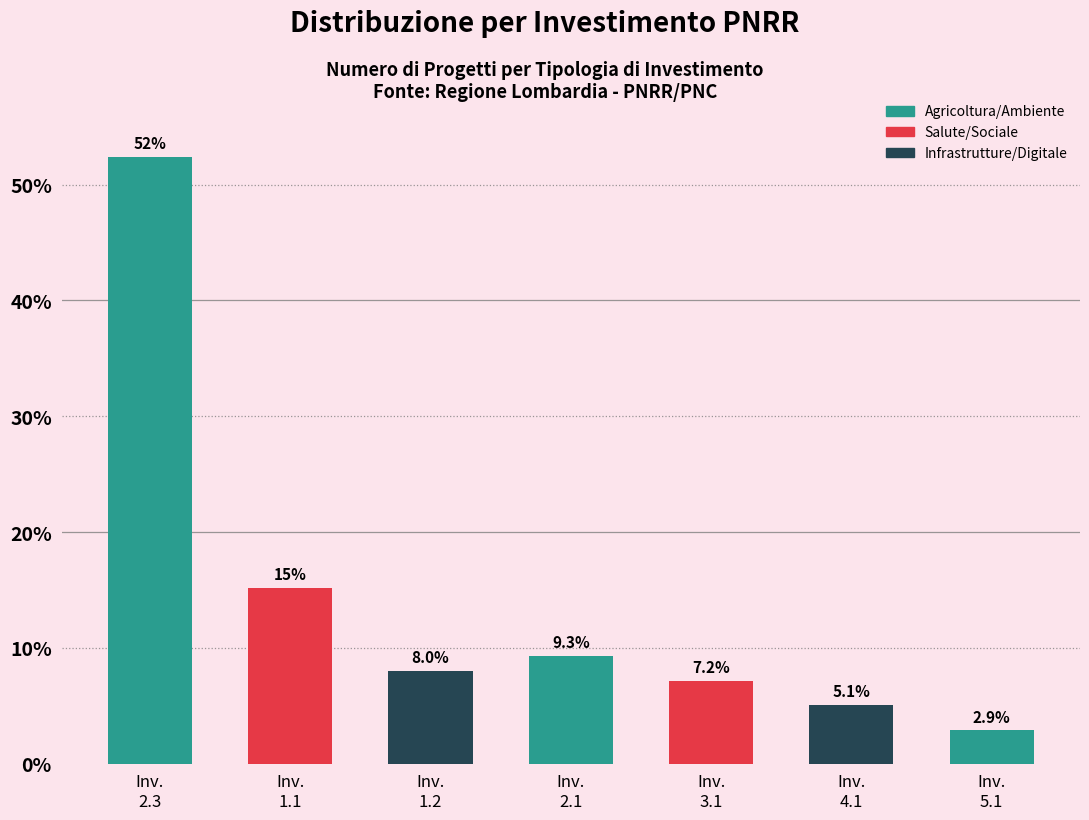

Does the chart contain any negative values?

No